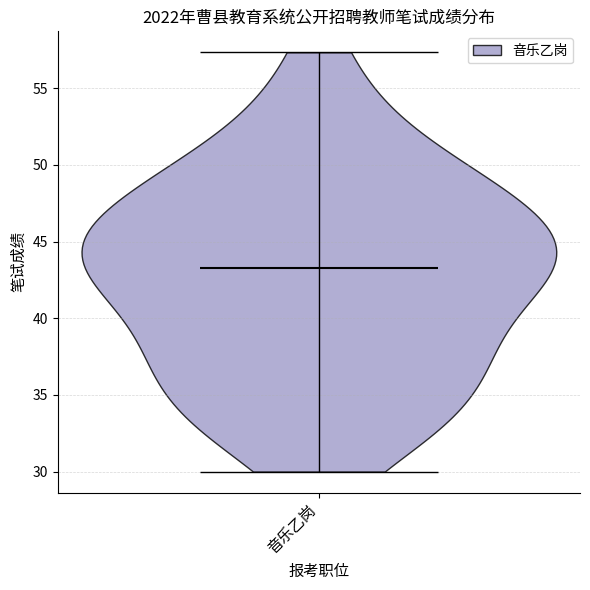

Read this violin plot against the y-axis: where its median line is, and the lowest and highest points the violin reaches. The values are not printed on the chart, so give them approximately, as read against the axis.

median line 43.0, lowest point 30.0, highest point 57.5